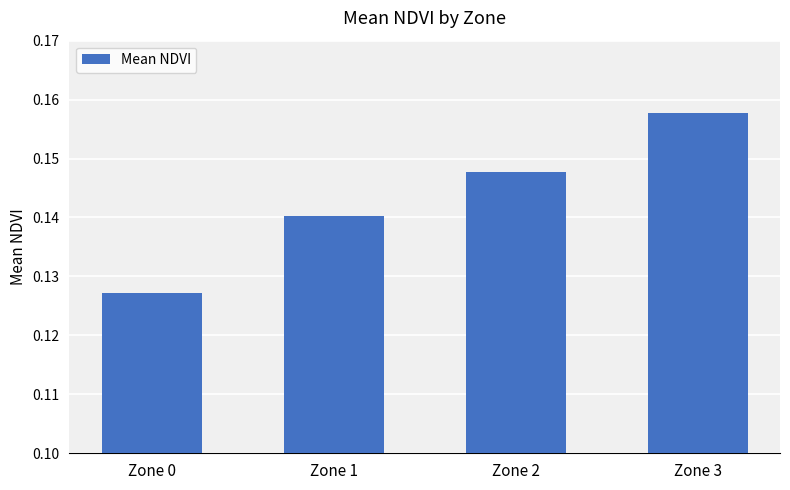

True or false: the data shows 0.2 at Zone 1.

False